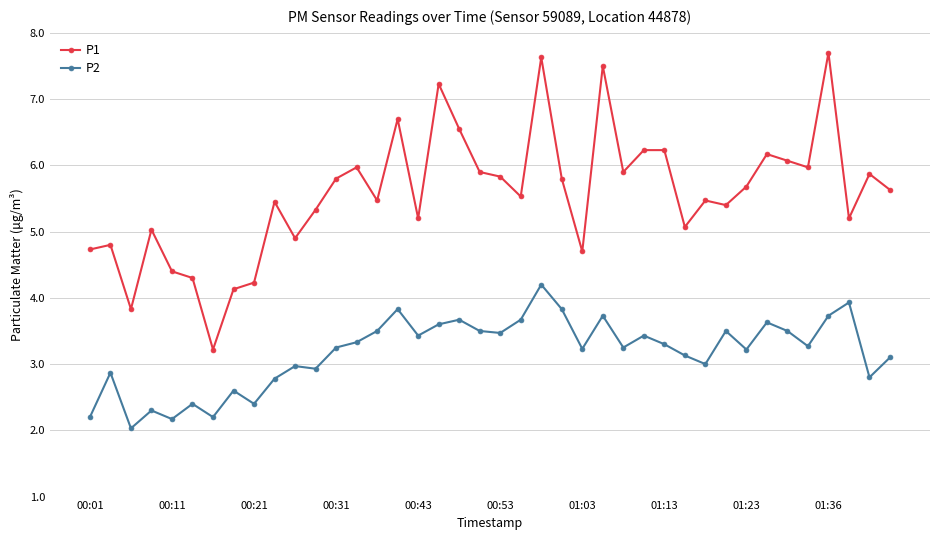

True or false: P2 and P1 intersect in this chart.

False